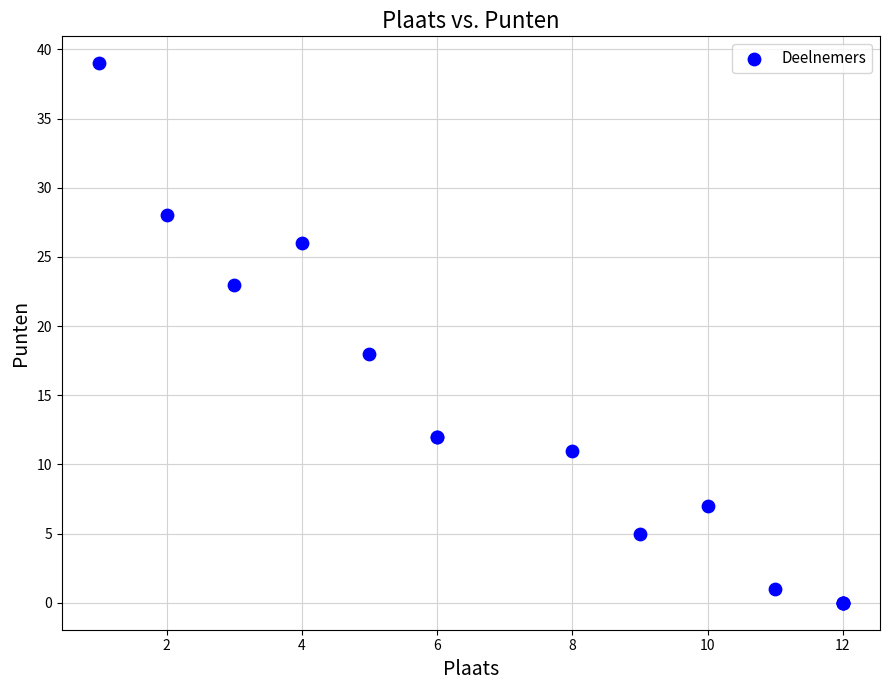

What Y value in the scatter plot is closest to 19?

18